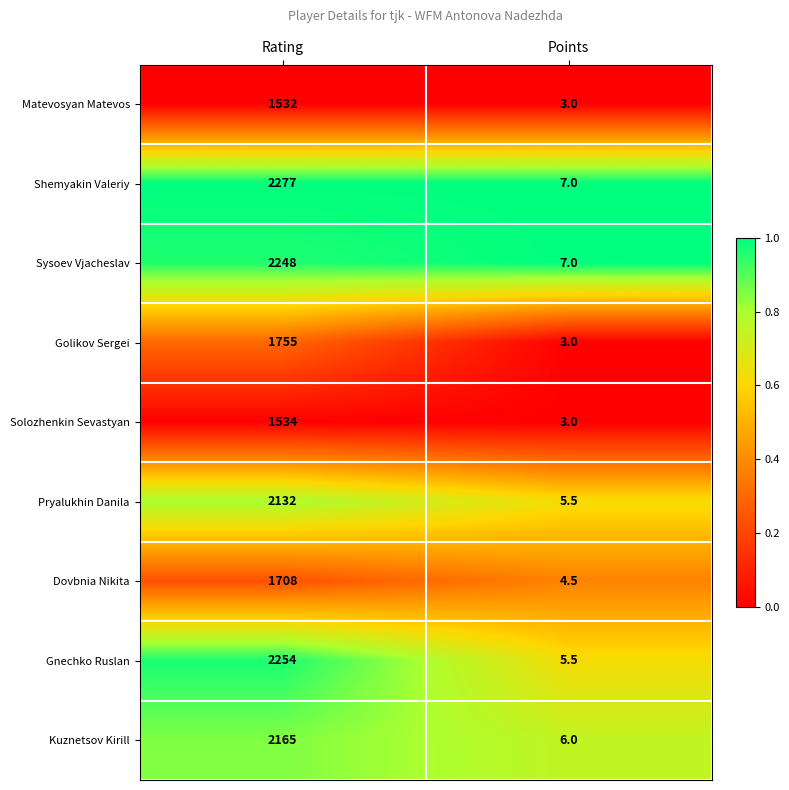

What is the total value across all series at Rating?

17605.0